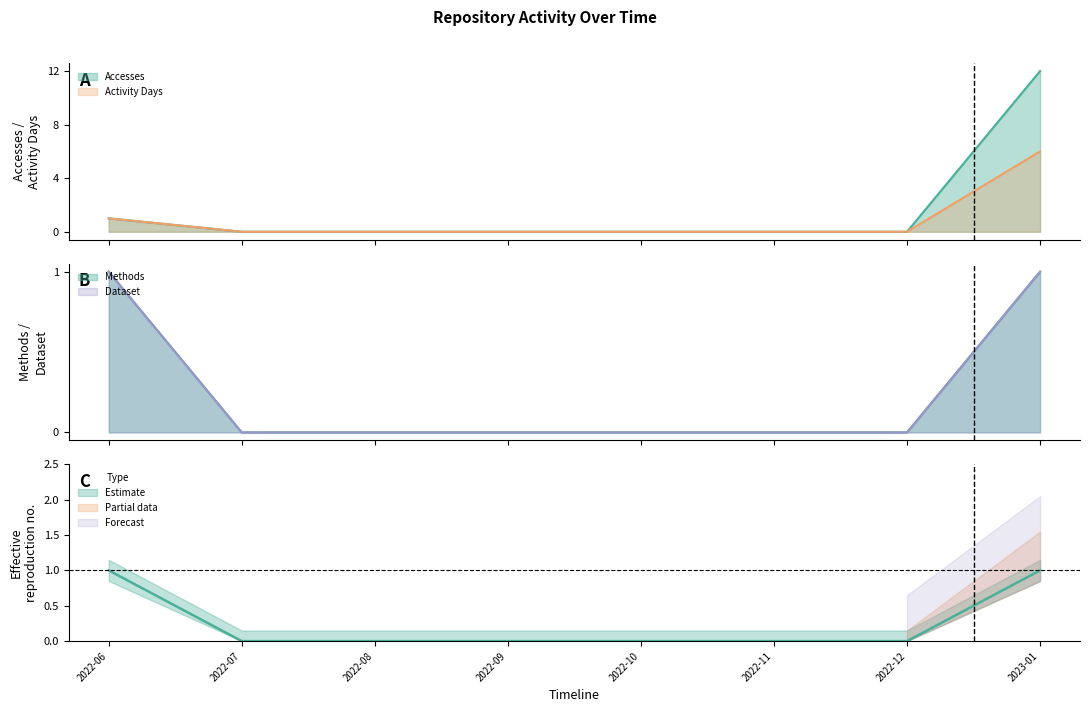

True or false: Methods and Dataset intersect in this chart.

False